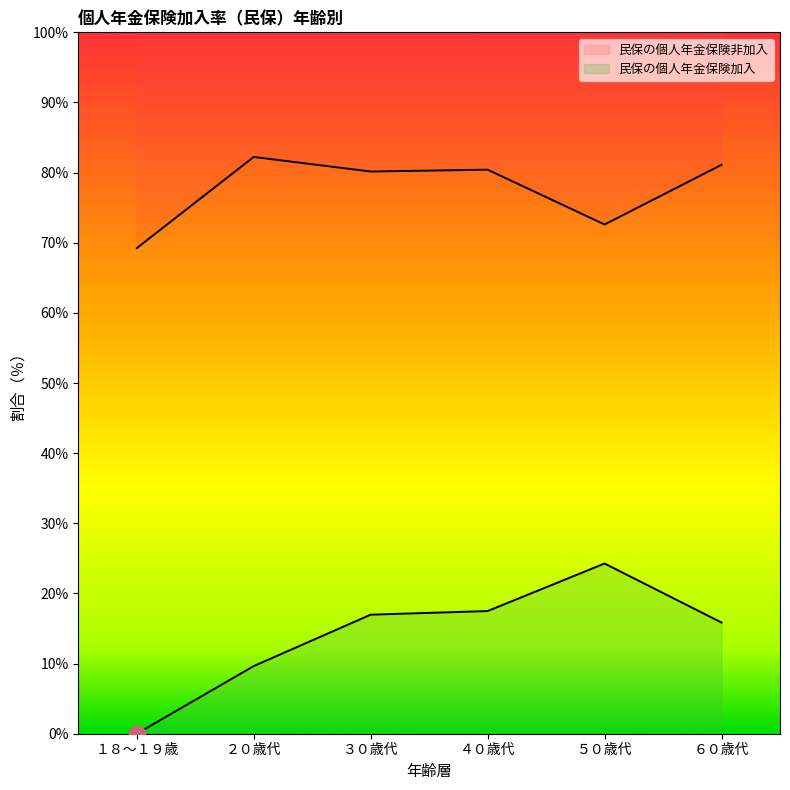

At which category is the sum across all series the highest?

４０歳代